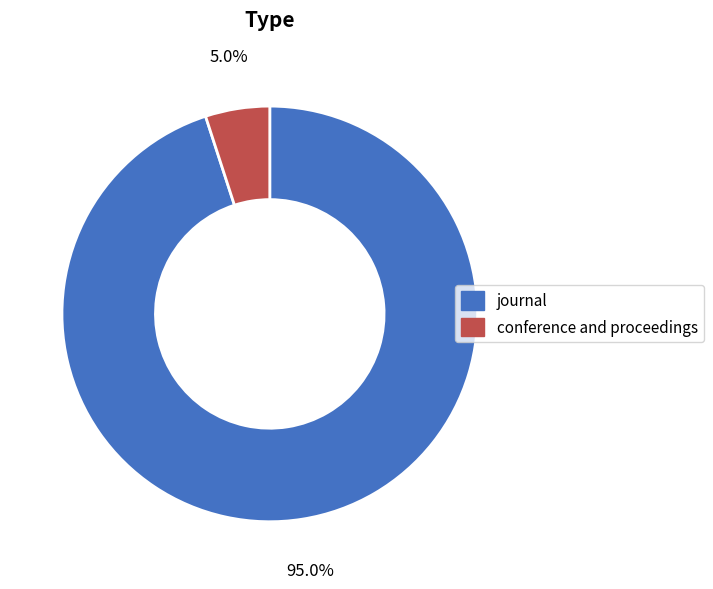

Between conference and proceedings and journal, which is larger?

journal